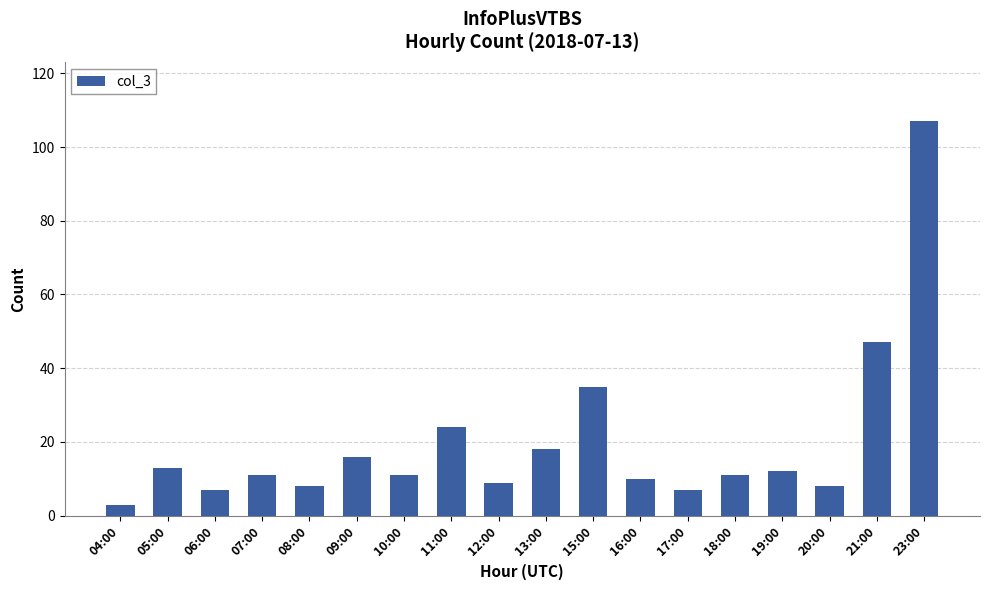

Is it true that the value at 15:00 is 58?

False